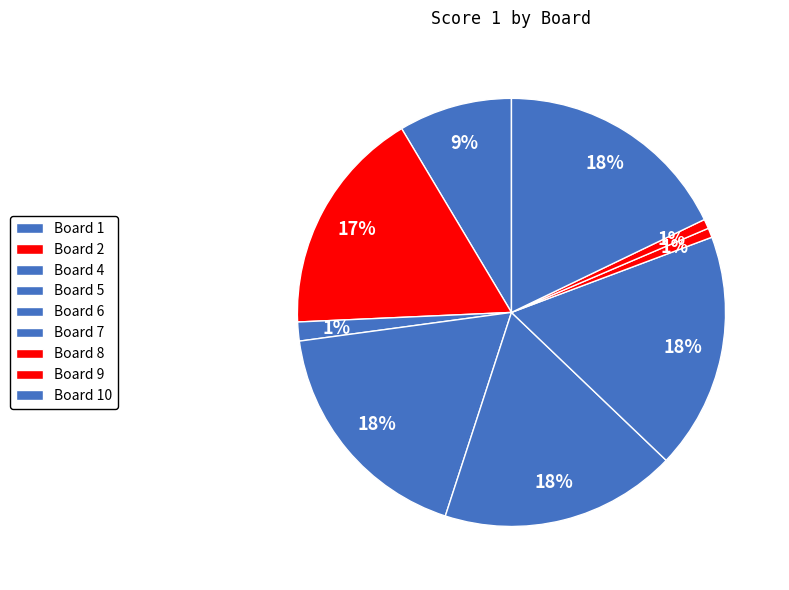

Count the number of slices in the pie.

9